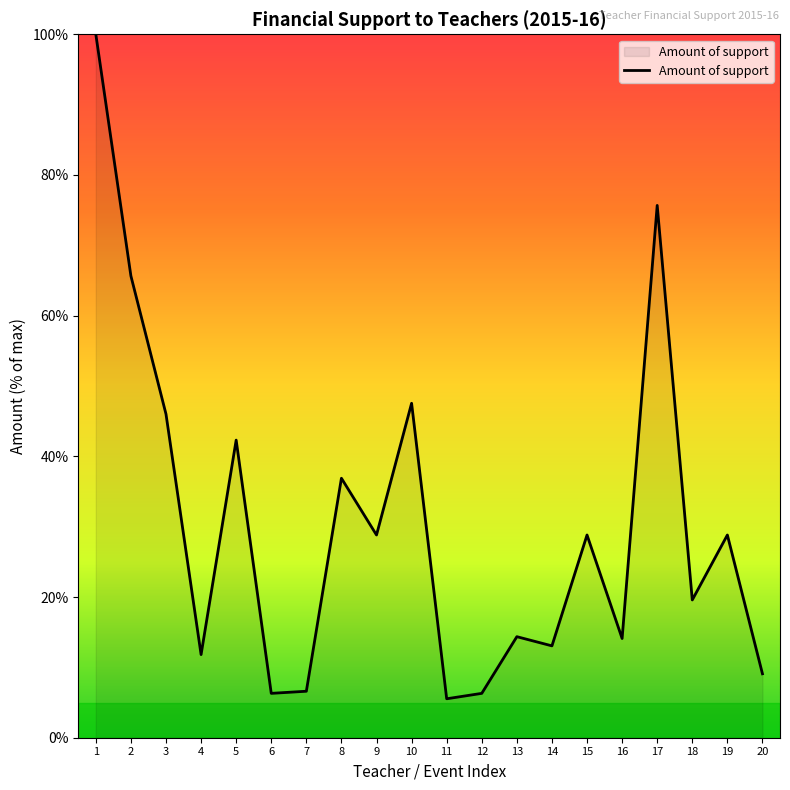

How many interior local valleys (lower than both neighbors) does the data have?

7